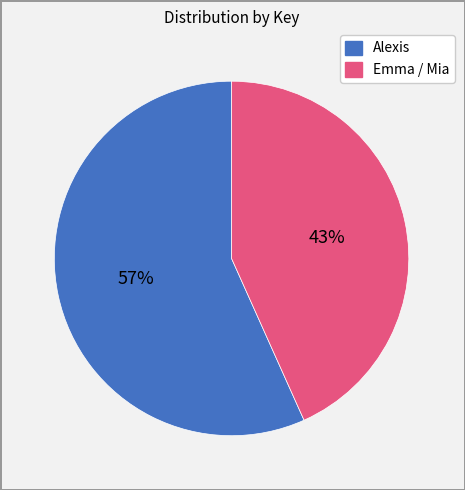

To the nearest percent, what is the average slice percentage?

50%